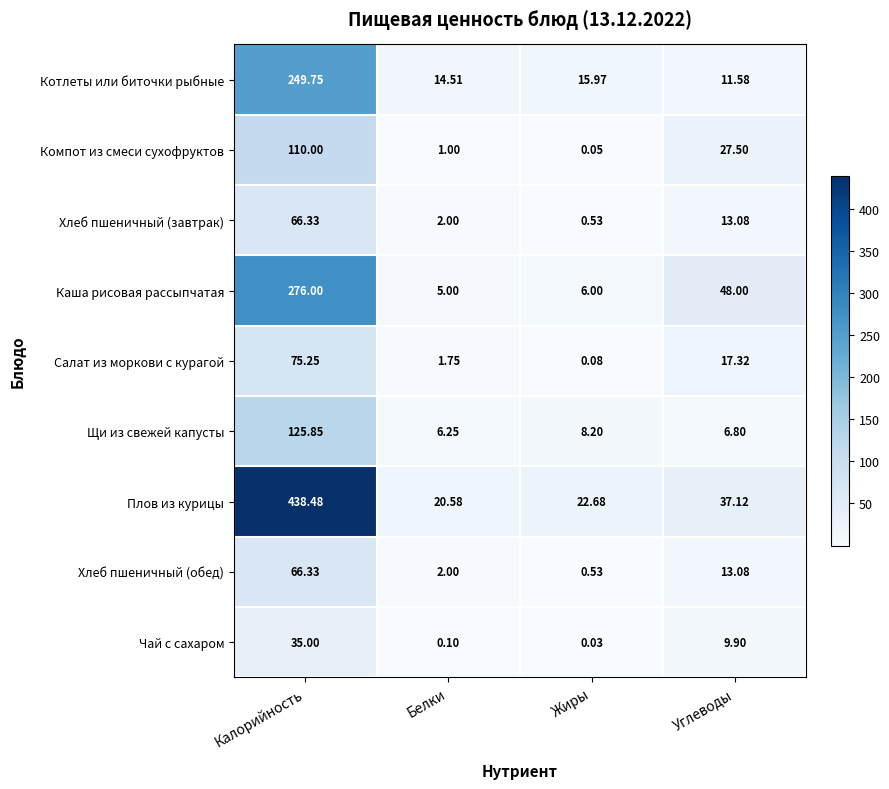

What is the difference between the highest and lowest values at Углеводы?

41.2